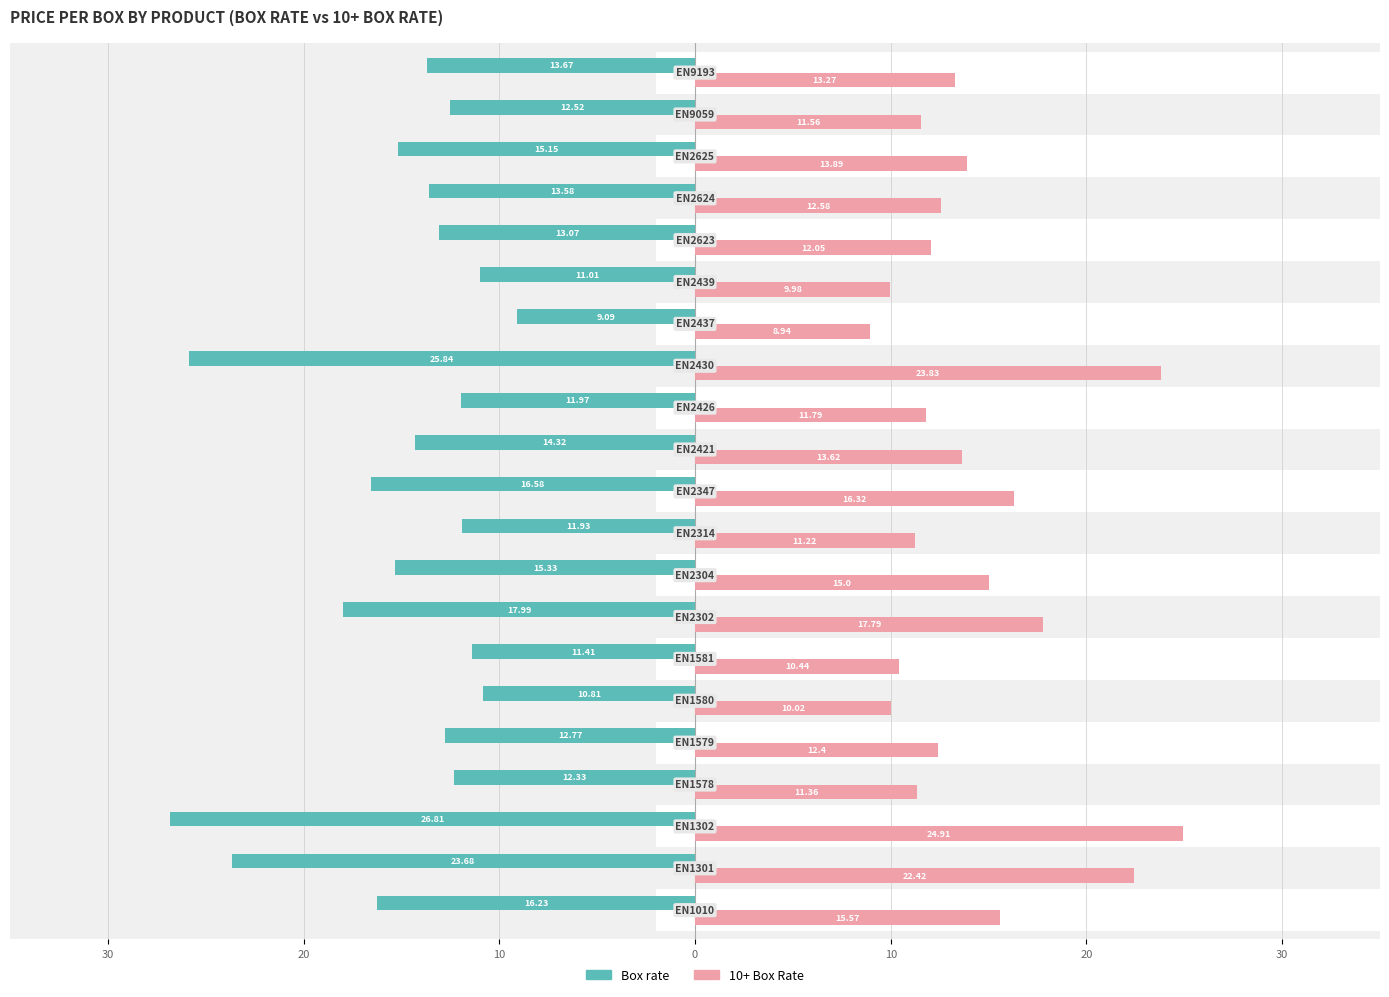

What is the average value of the Box rate series?

-15.1